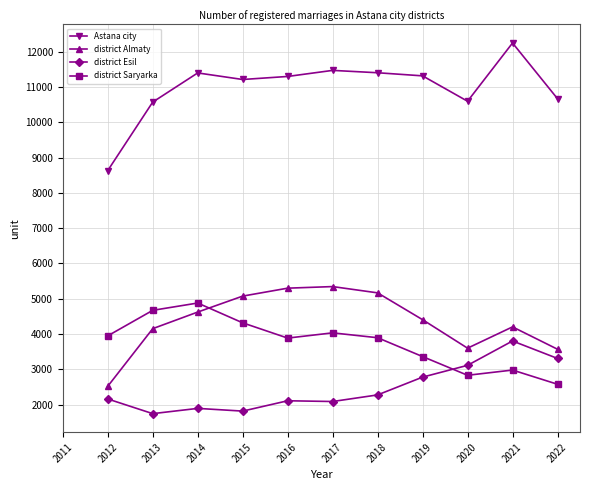

At which category does the chart reach its peak across all series?

2021